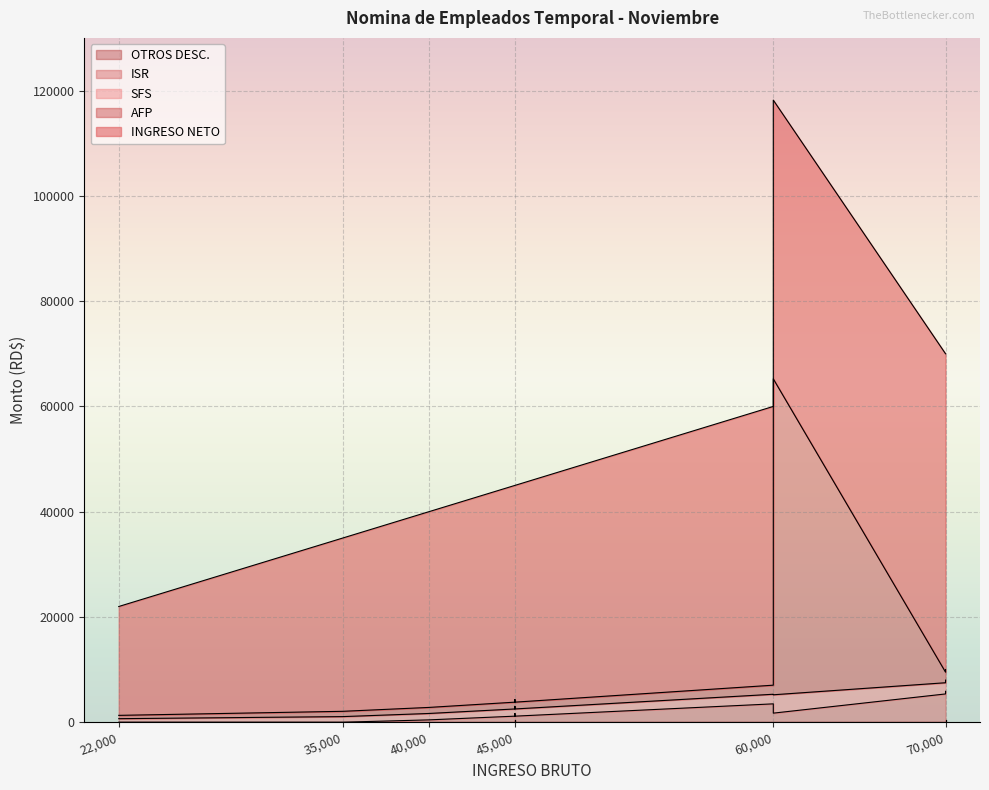

How many data points in SFS are less than 1824?

9